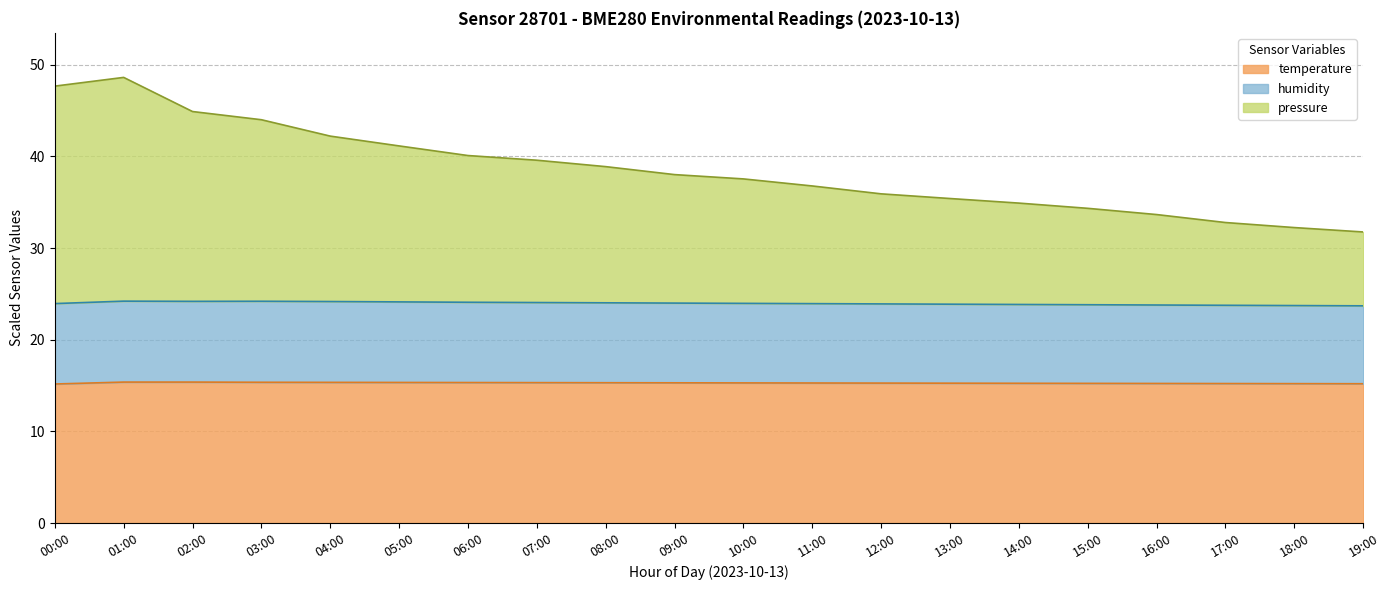

True or false: pressure has more than 0 points higher than both neighbors.

True